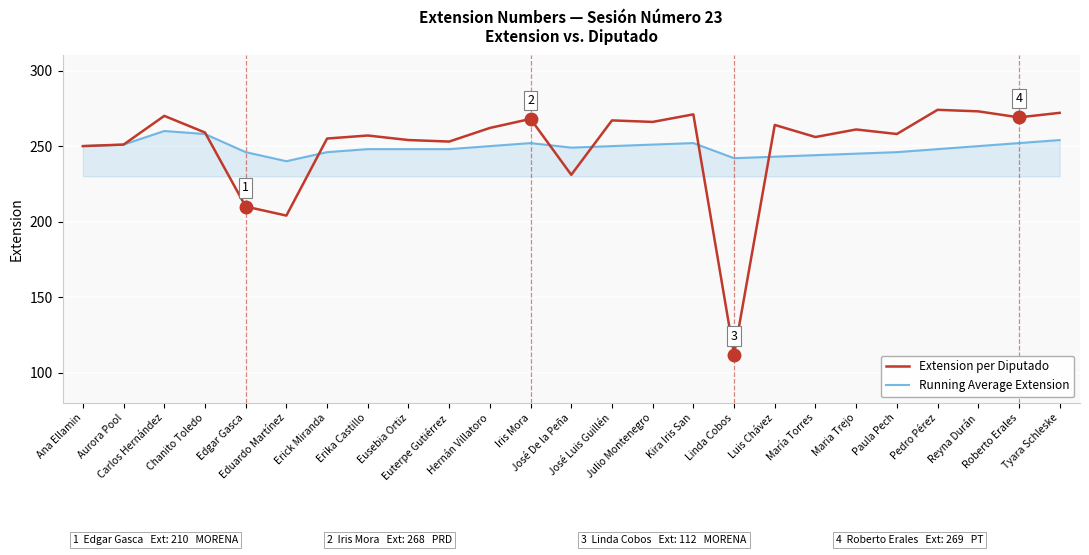

What are all the series names shown in the legend?

Extension per Diputado, Running Average Extension